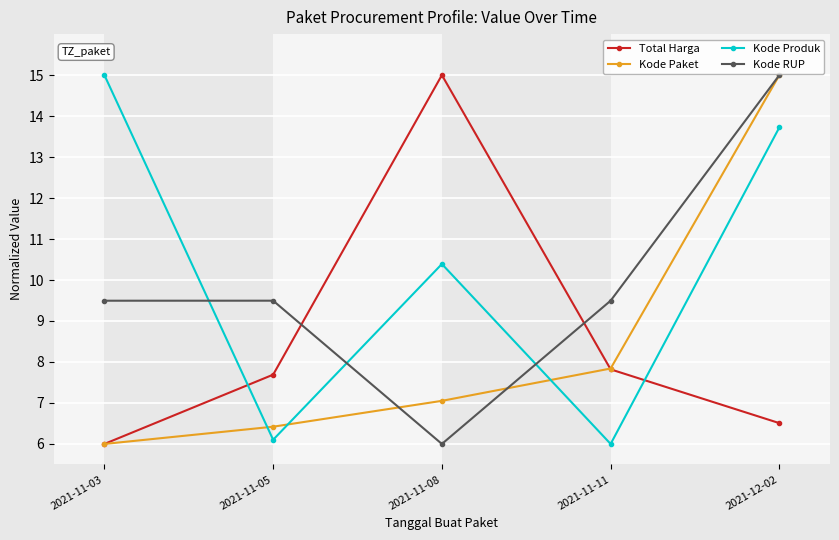

Between which two adjacent categories do Kode Produk and Kode RUP first intersect?

2021-11-03 and 2021-11-05